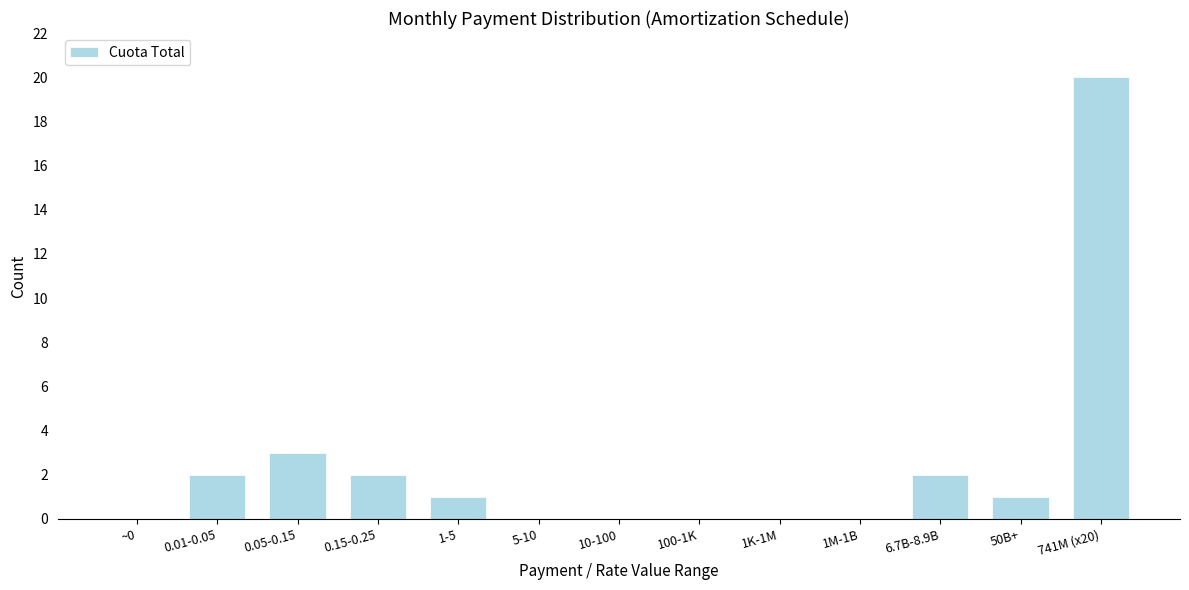

Reading right to left, transcribe all the data shown in this chart.

741M (x20)=20	50B+=1	6.7B-8.9B=2	1M-1B=0	1K-1M=0	100-1K=0	10-100=0	5-10=0	1-5=1	0.15-0.25=2	0.05-0.15=3	0.01-0.05=2	~0=0